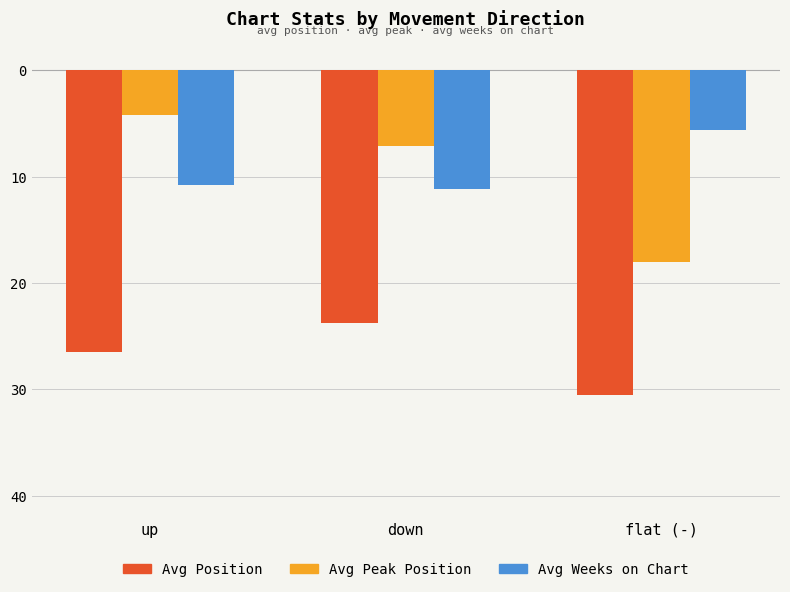

Does the chart contain stacked bars?

No